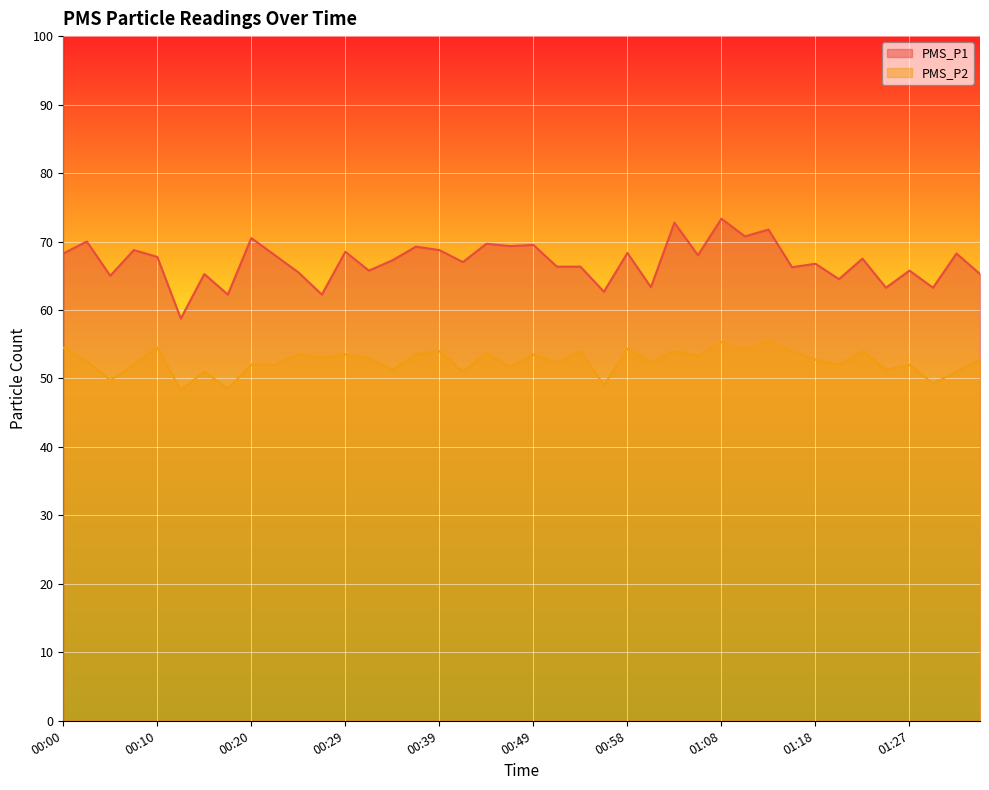

True or false: PMS_P1 has a value of 71.8 at 01:13.

True